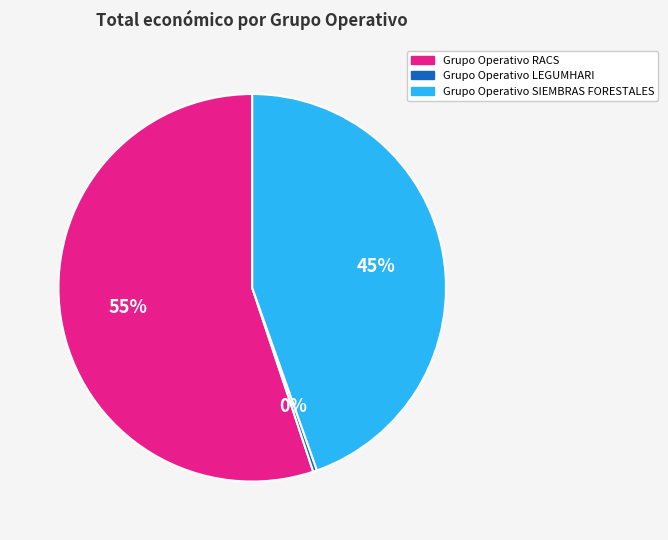

To the nearest percent, what is the difference between the largest and smallest slice percentages?

55%